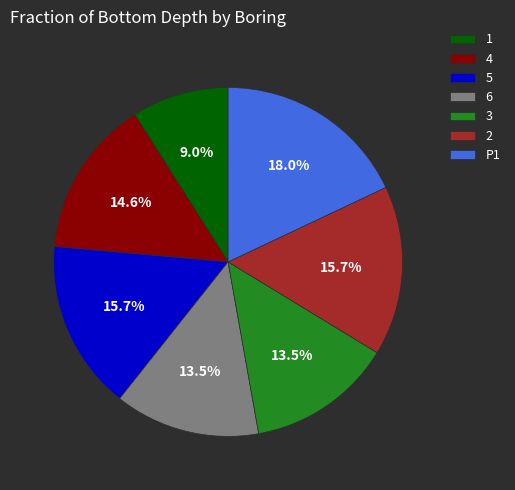

What percentage do 4 and 6 together represent?

28.1%